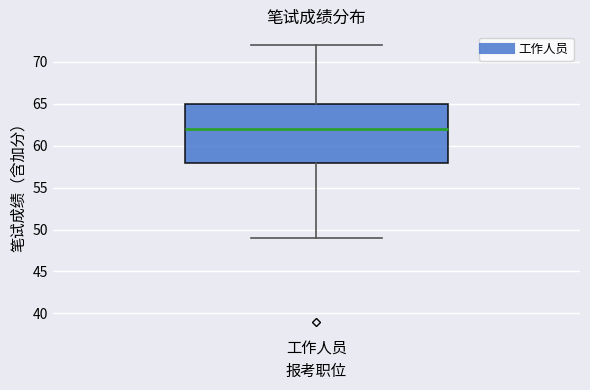

Read this box plot against the y-axis: the position of the median line, the range covered by the box, and the ends of both whiskers. The values are not printed on the chart, so give them approximately, as read against the axis.

median 62, box 58 to 65, whiskers 49 to 72